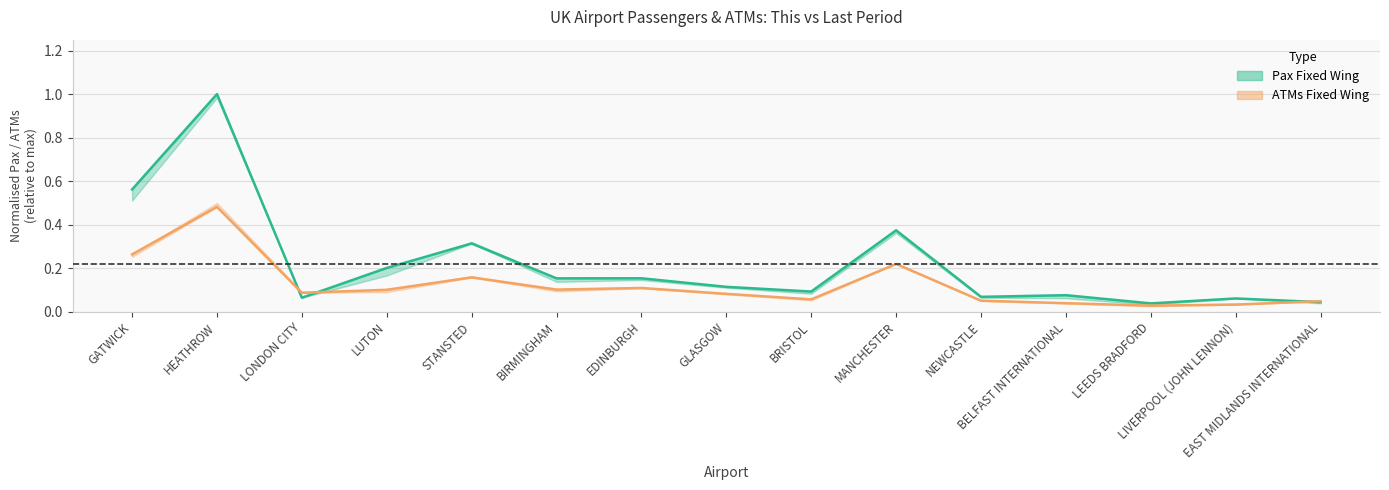

Reading left to right, what are all the values shown in this chart?

Pax Fixed Wing This Period: 0.6	1.0	0.1	0.2	0.3	0.2	0.2	0.1	0.1	0.4	0.1	0.1	0.0	0.1	0.0
ATMs Fixed Wing This Period: 0.3	0.5	0.1	0.1	0.2	0.1	0.1	0.1	0.1	0.2	0.1	0.0	0.0	0.0	0.0